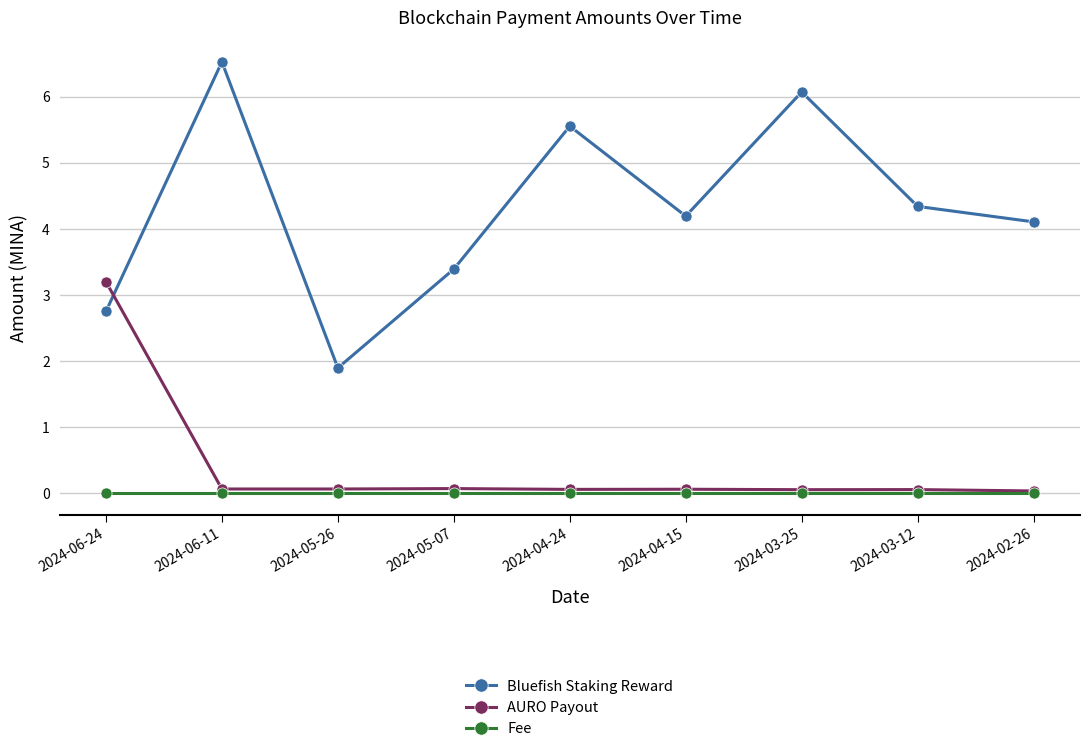

Where is the first local minimum for Bluefish Staking Reward?

2024-05-26